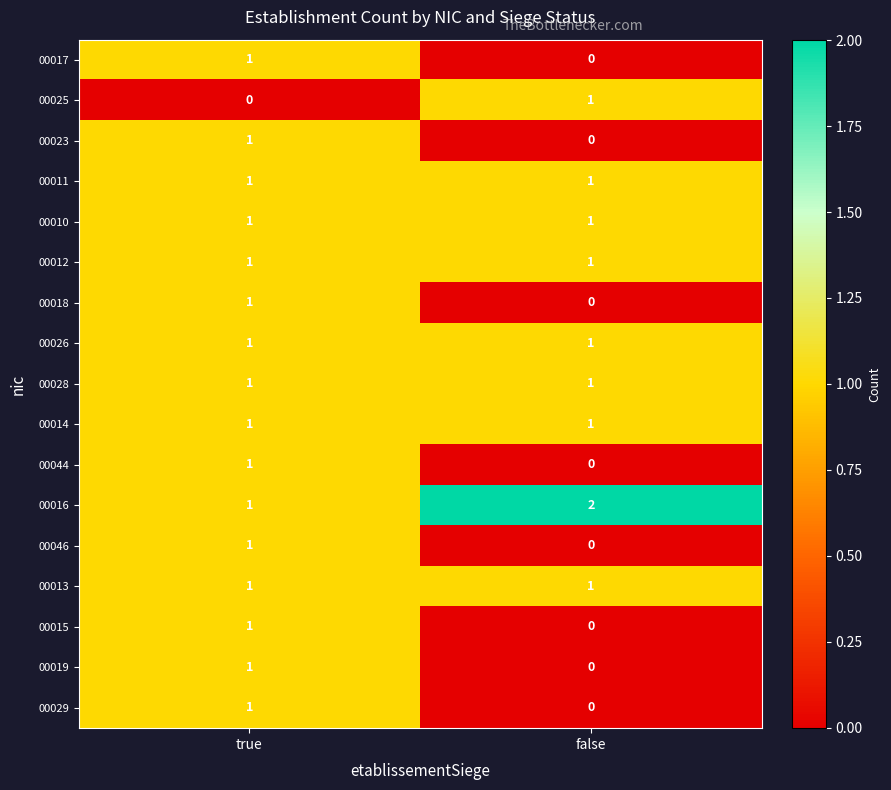

The 00016 series shows 1 at true. True or false?

True